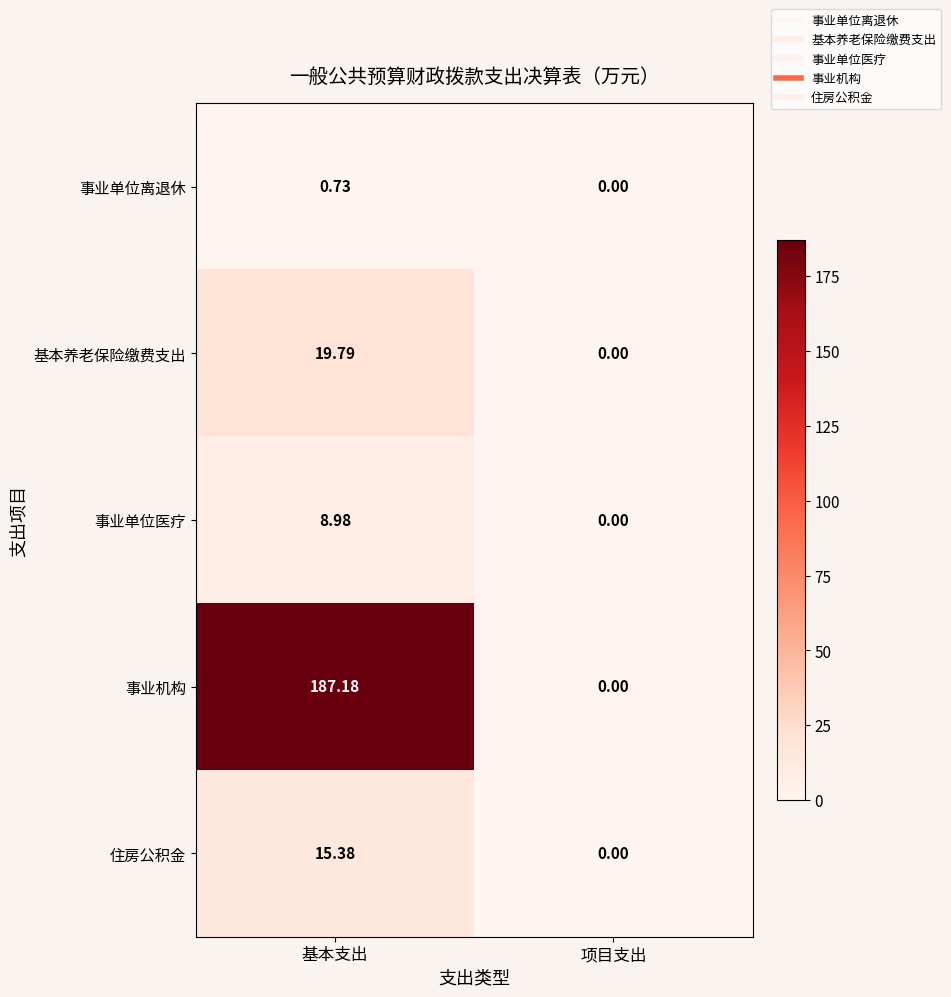

Which category has the lowest value in the 事业机构 series?

项目支出